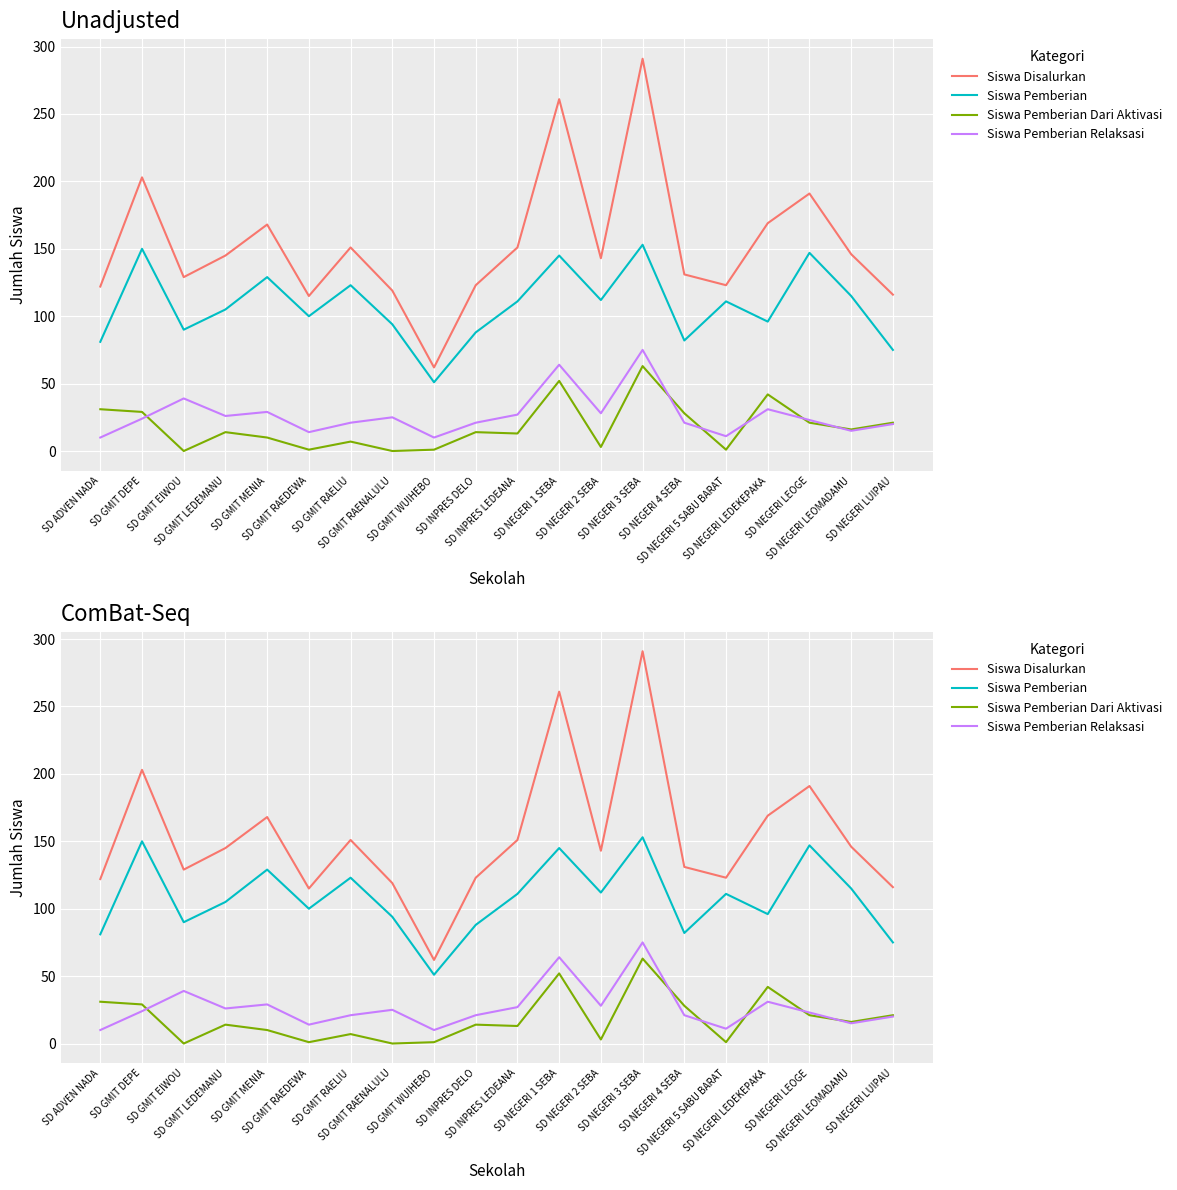

The Siswa Disalurkan series shows 151 at SD GMIT RAELIU. True or false?

True